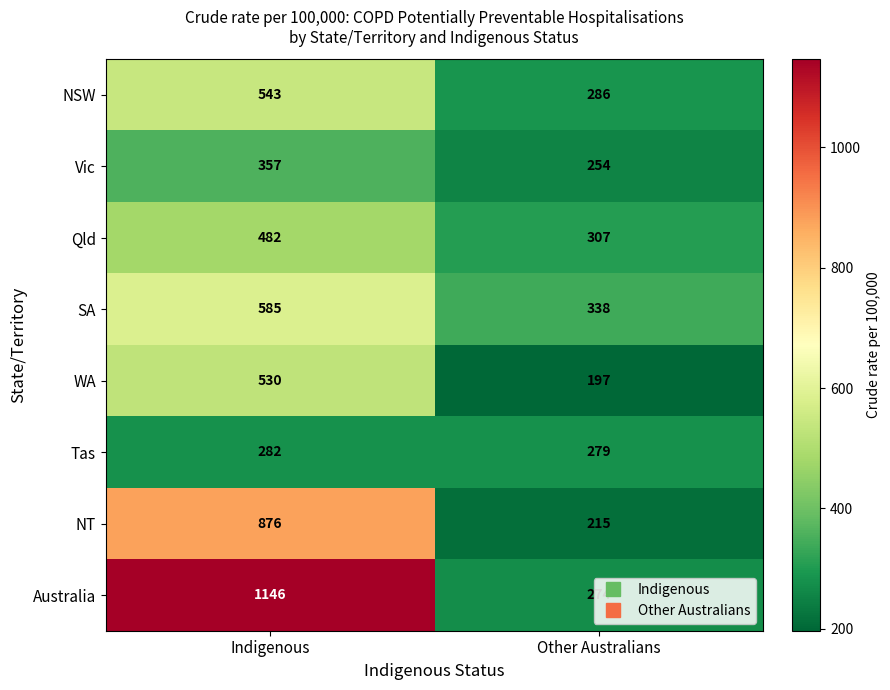

Which series has the largest total across all categories?

Australia